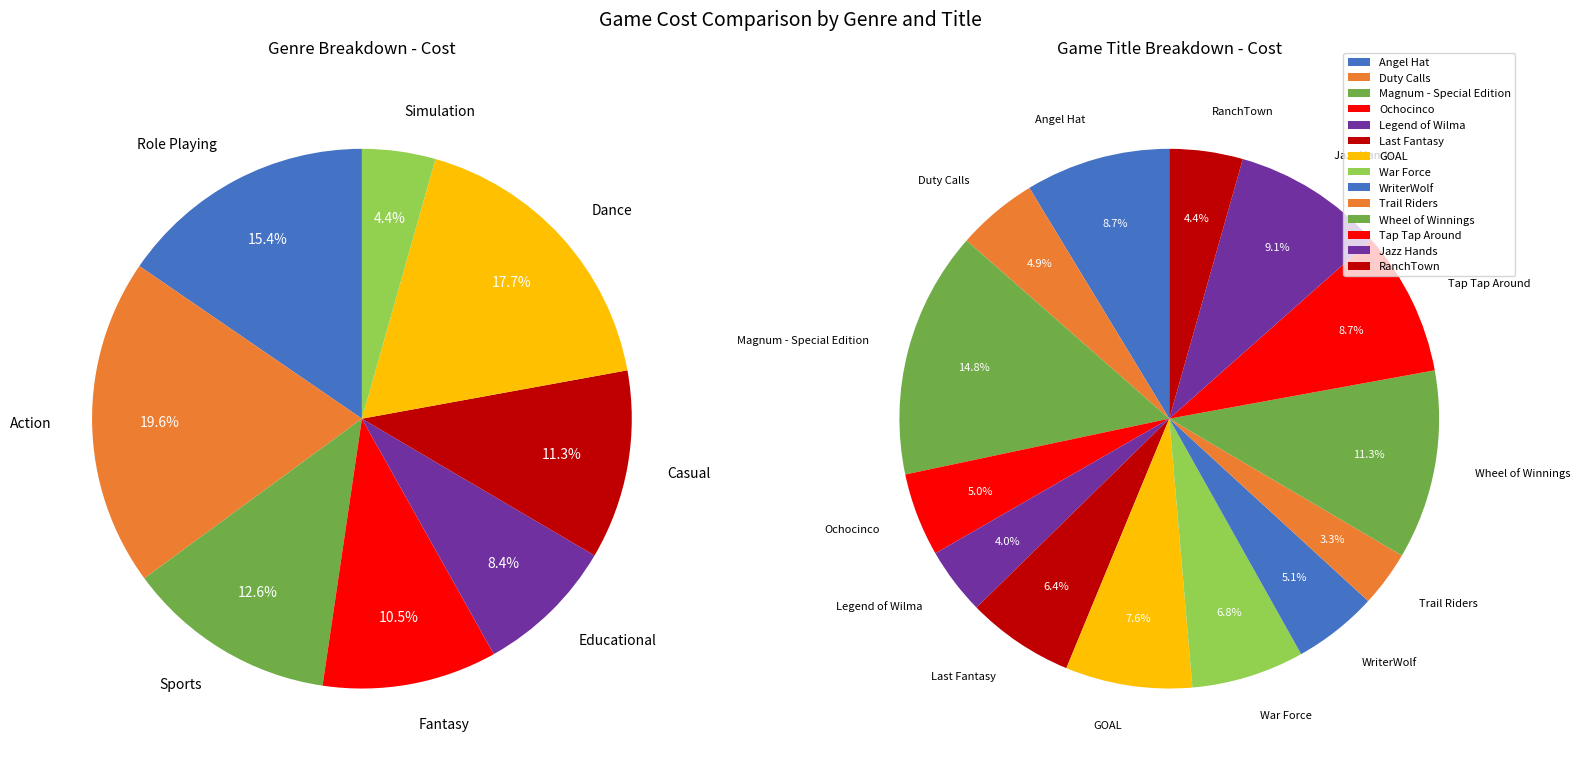

How much of the chart is everything except Jazz Hands?

90.9%